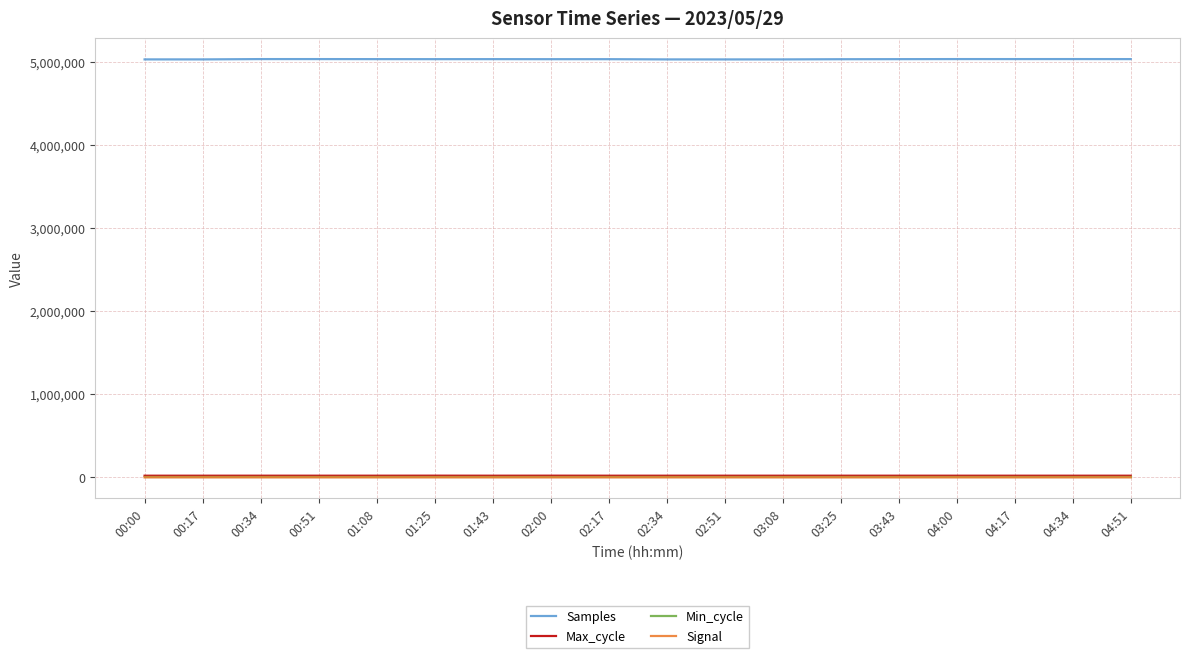

True or false: Max_cycle has a value of 20312 at 02:00.

True